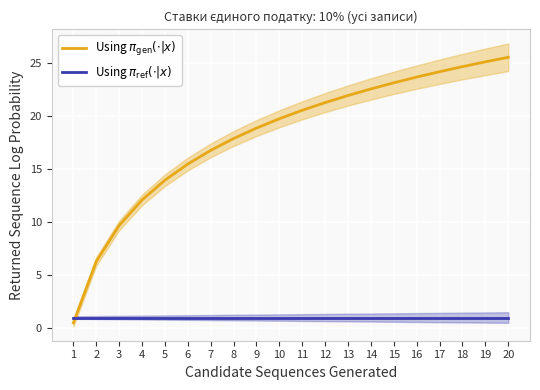

Reading left to right, transcribe all the data shown in this chart.

Using $\pi_\mathrm{gen}(\cdot|x)$: 1=0.5	2=6.3	3=9.7	4=12.1	5=13.9	6=15.5	7=16.7	8=17.9	9=18.8	10=19.7	11=20.5	12=21.2	13=21.9	14=22.5	15=23.1	16=23.6	17=24.1	18=24.6	19=25.1	20=25.5
Using $\pi_\mathrm{ref}(\cdot|x)$: 1=1.0	2=1.0	3=1.0	4=1.0	5=1.0	6=1.0	7=1.0	8=1.0	9=1.0	10=1.0	11=1.0	12=1.0	13=1.0	14=1.0	15=1.0	16=1.0	17=1.0	18=1.0	19=1.0	20=1.0